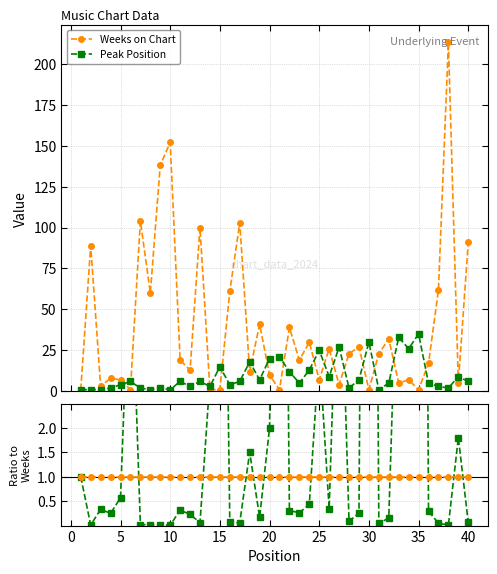

In Peak Position, how many points are higher than both neighbors (excluding endpoints)?

13